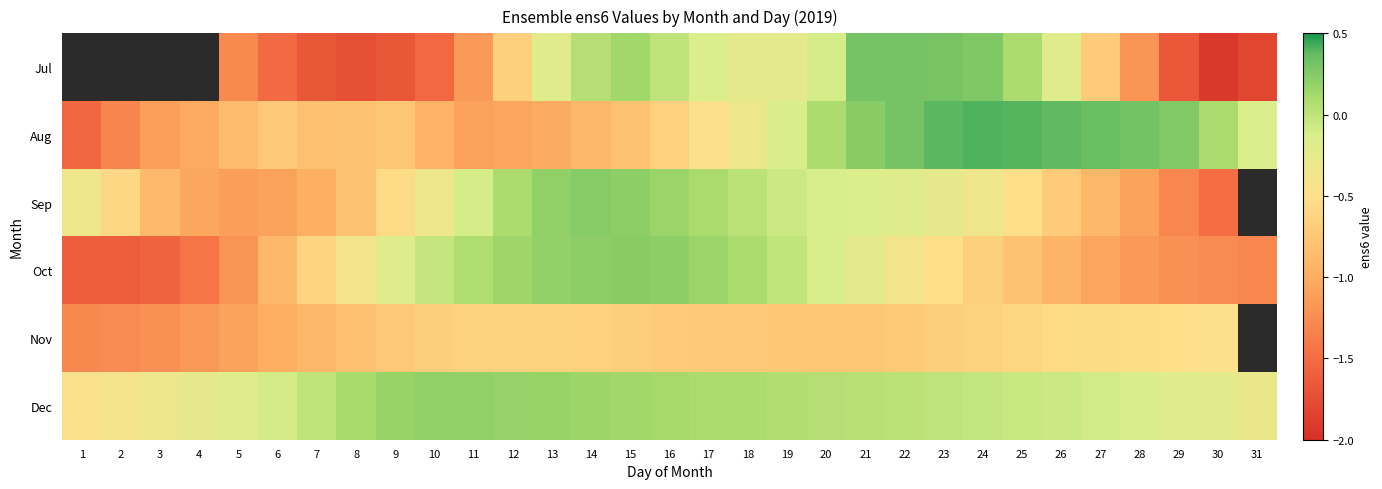

What is the total value across all series at 25?

-1.5